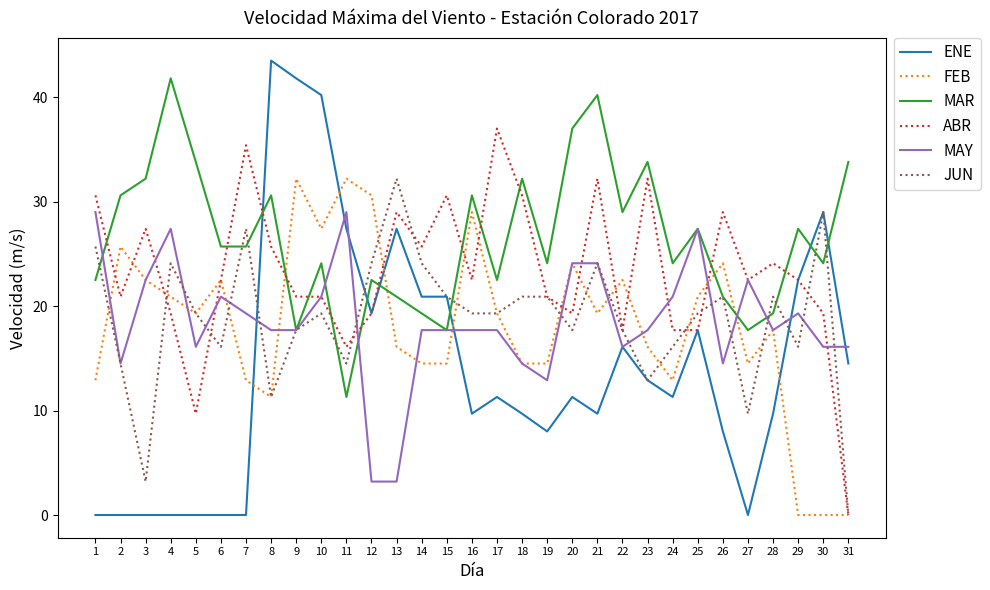

Is it true that MAY equals 24.1 at 21?

True